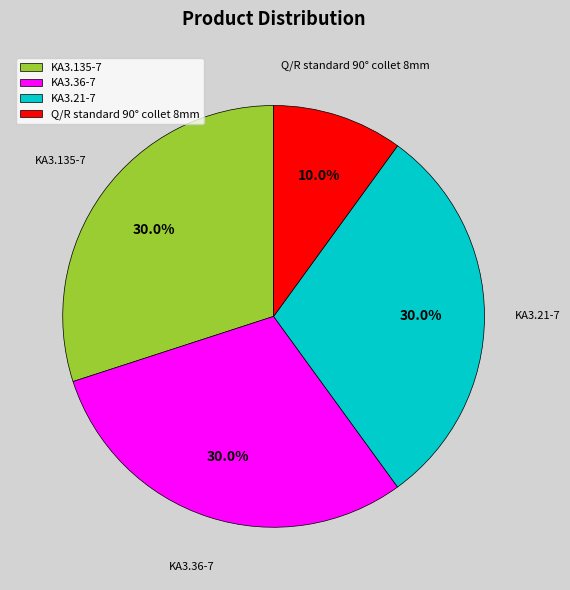

To the nearest percent, what portion does KA3.36-7 represent?

30%